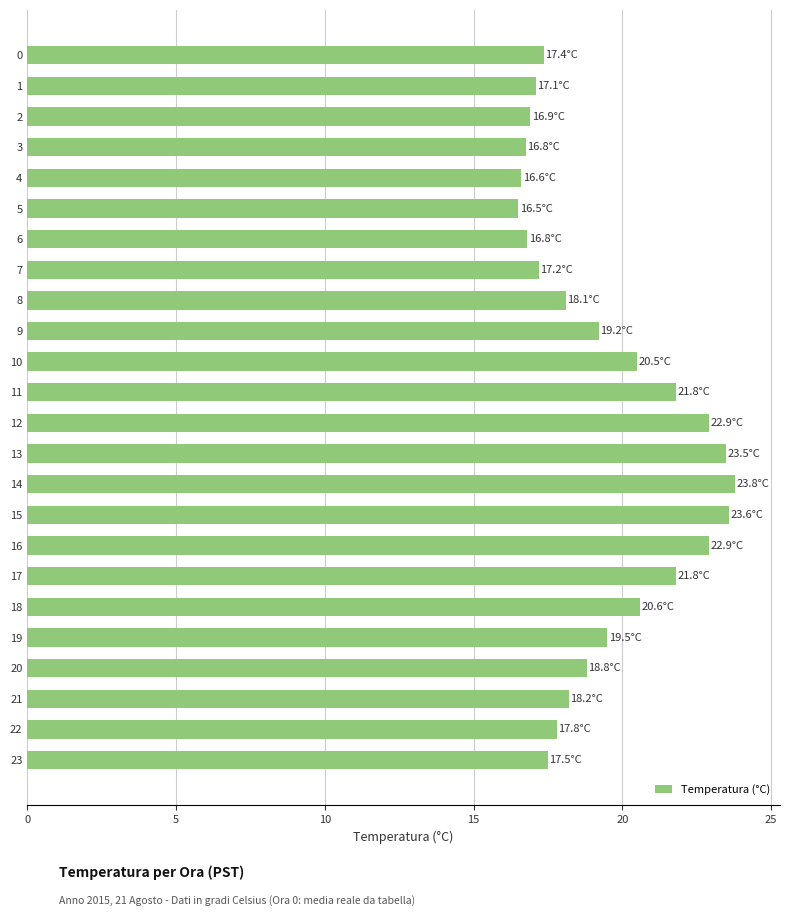

What is the value of the 18th bar from the top?

21.8